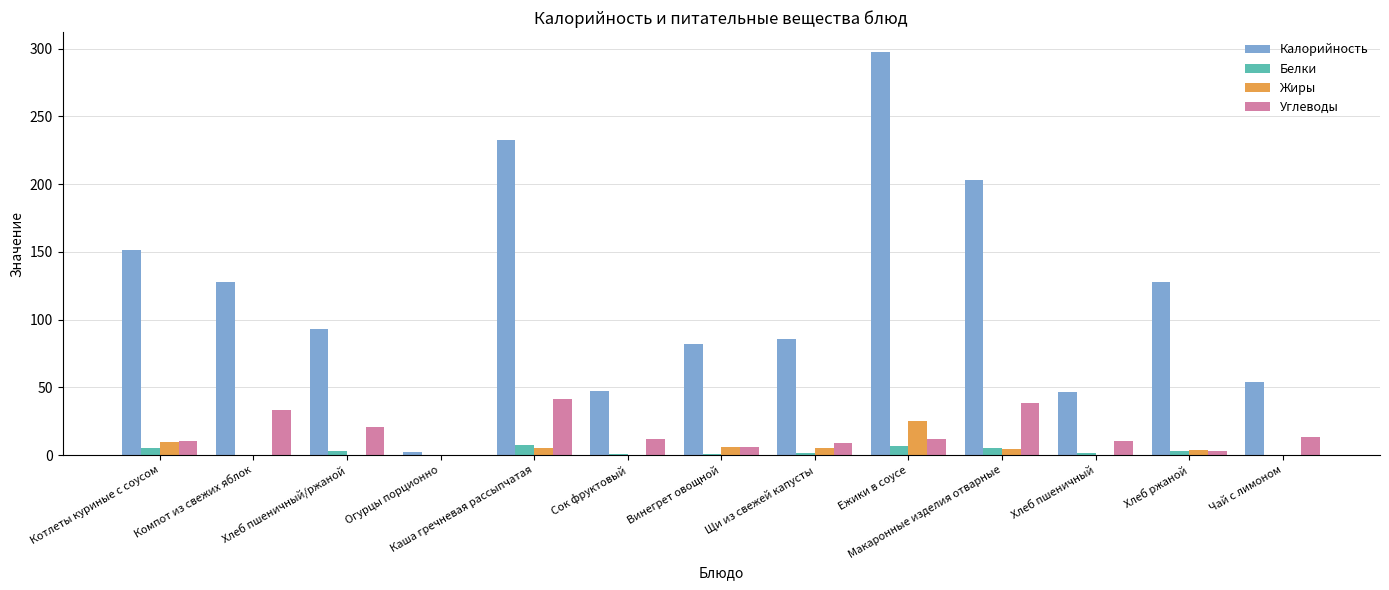

What is the highest value of the Углеводы series?

41.3